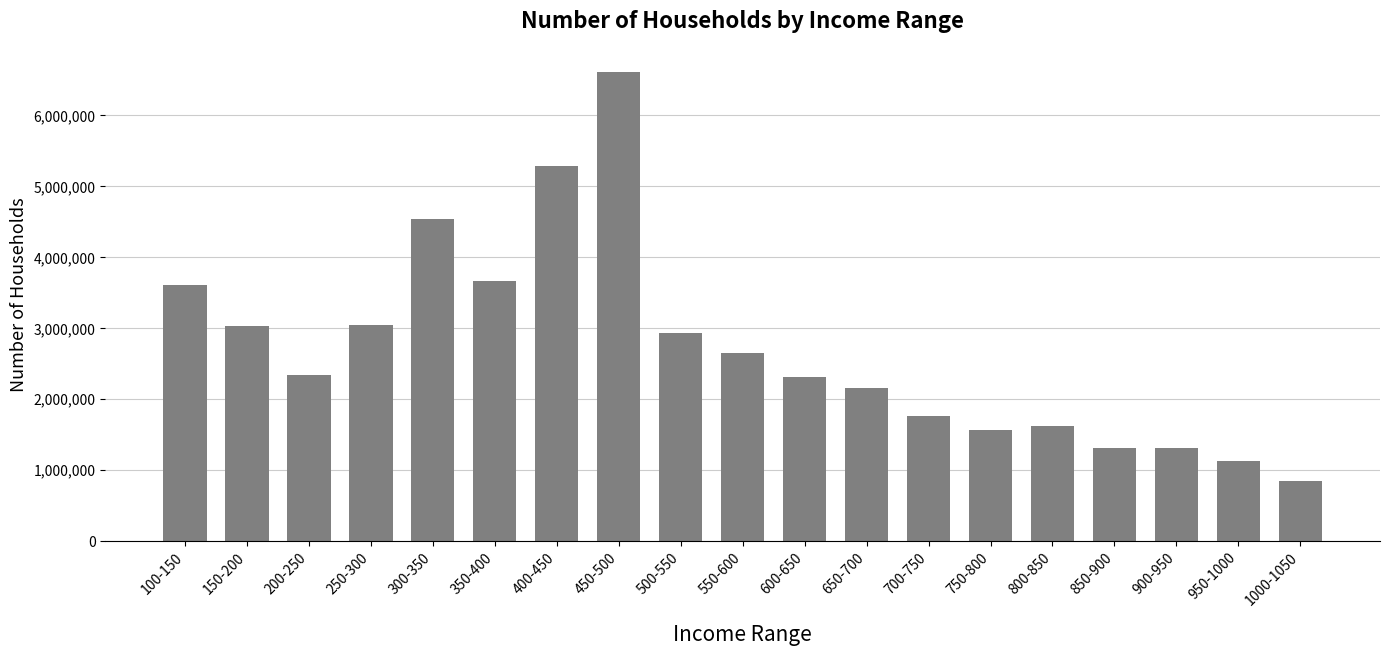

Count the number of categories in the chart.

19